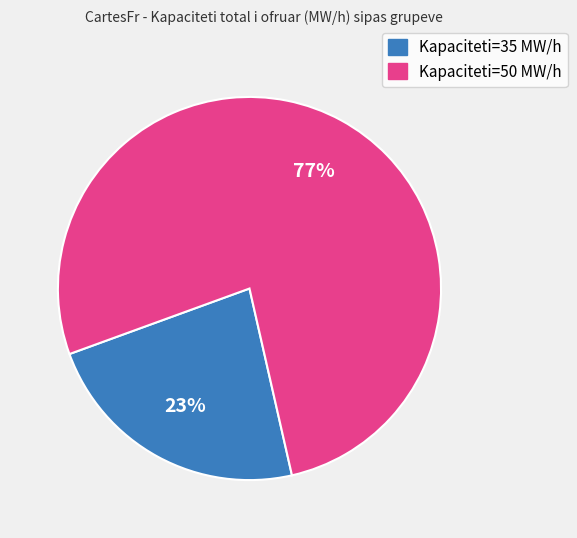

Does any single category account for the majority?

Yes